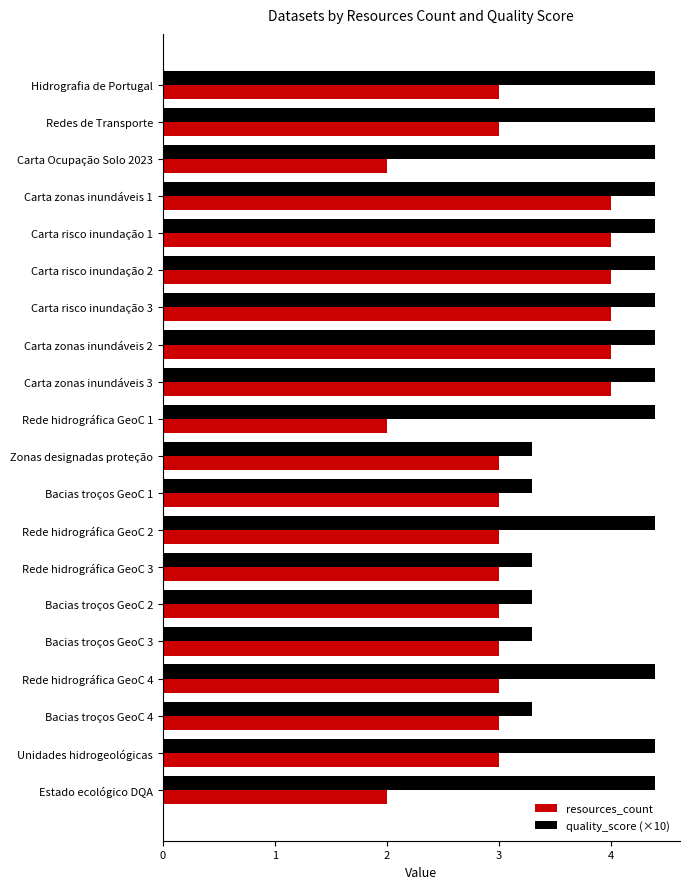

At how many categories does at least one series exceed 2?

20